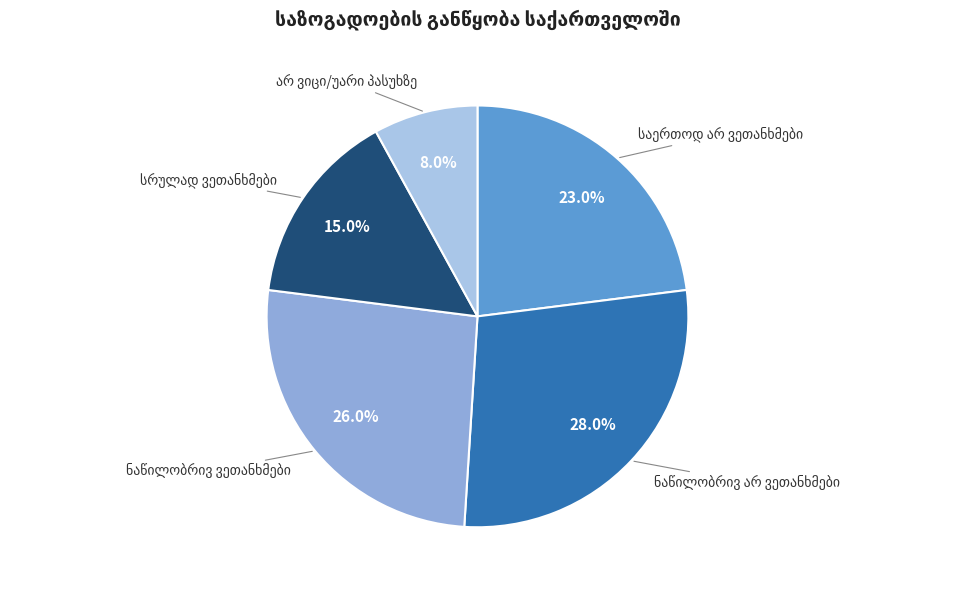

Is there any slice that represents more than half of the pie?

No